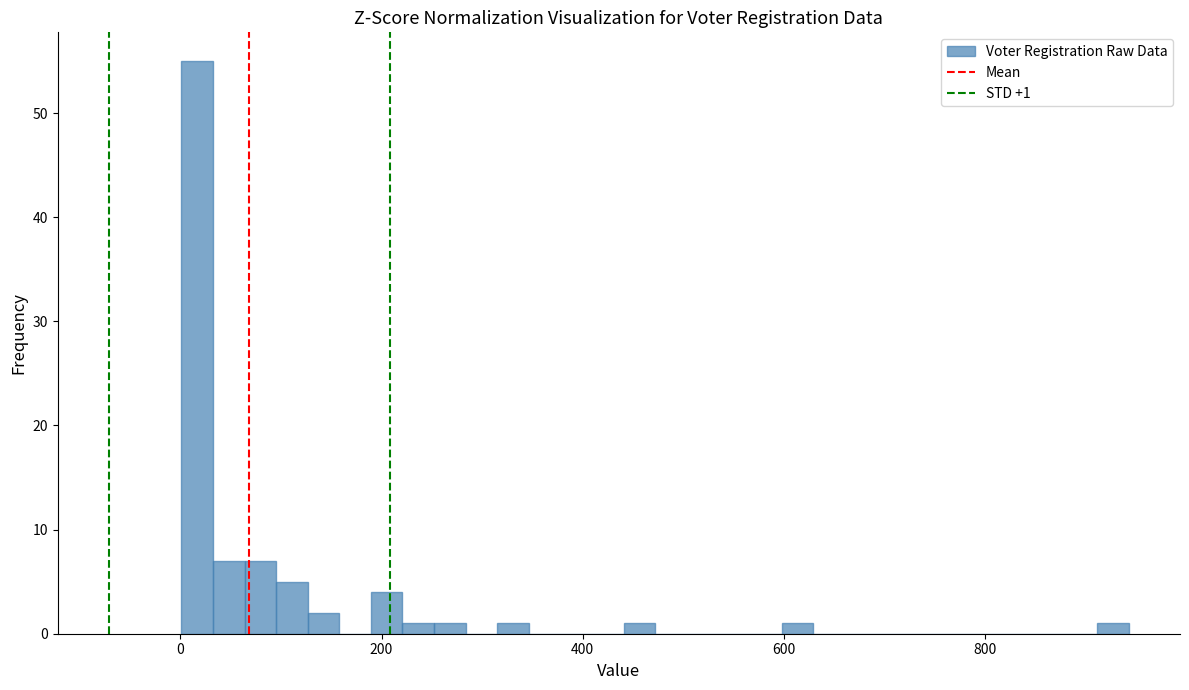

Read against the x-axis, roughly where is the centre of the tallest bar?

20